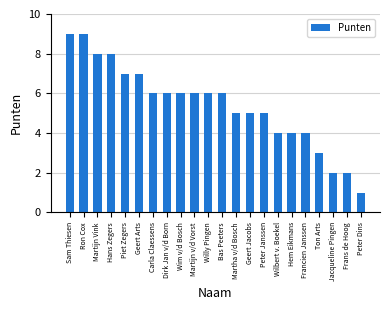

What value does the data have at Ton Arts?

3